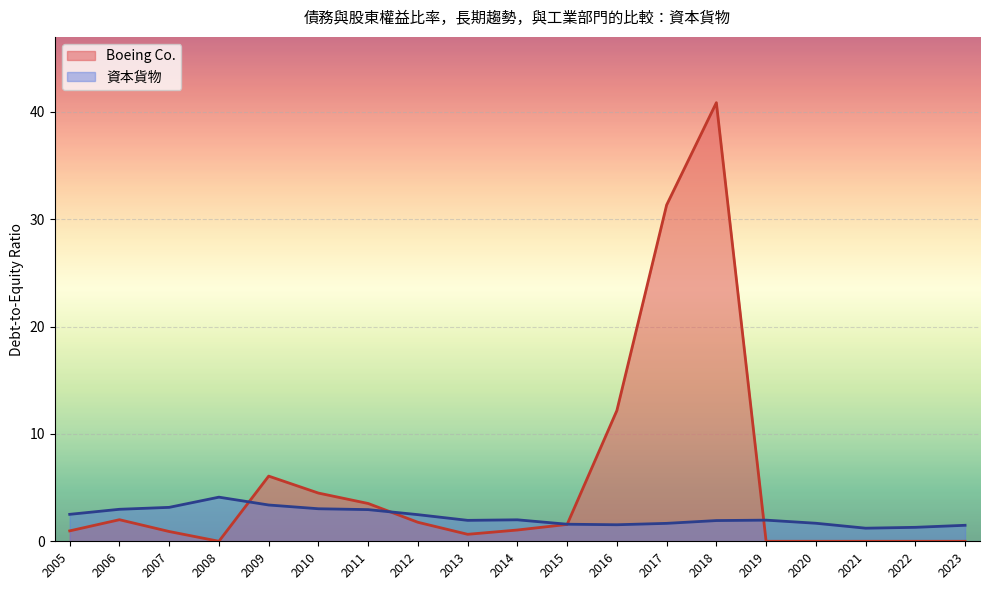

What are all the series names shown in the legend?

Boeing Co., 資本貨物